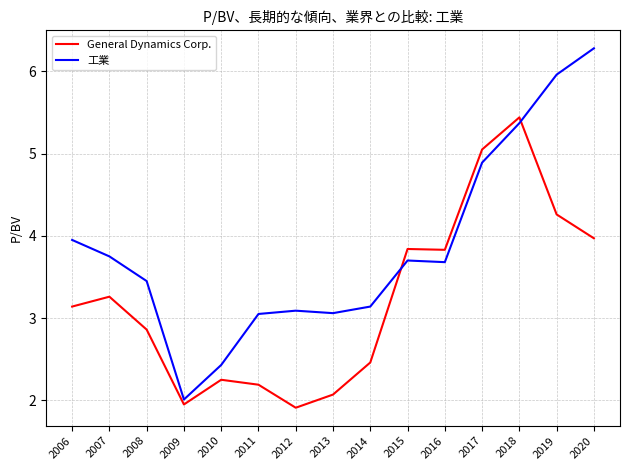

Count the number of categories in the chart.

15